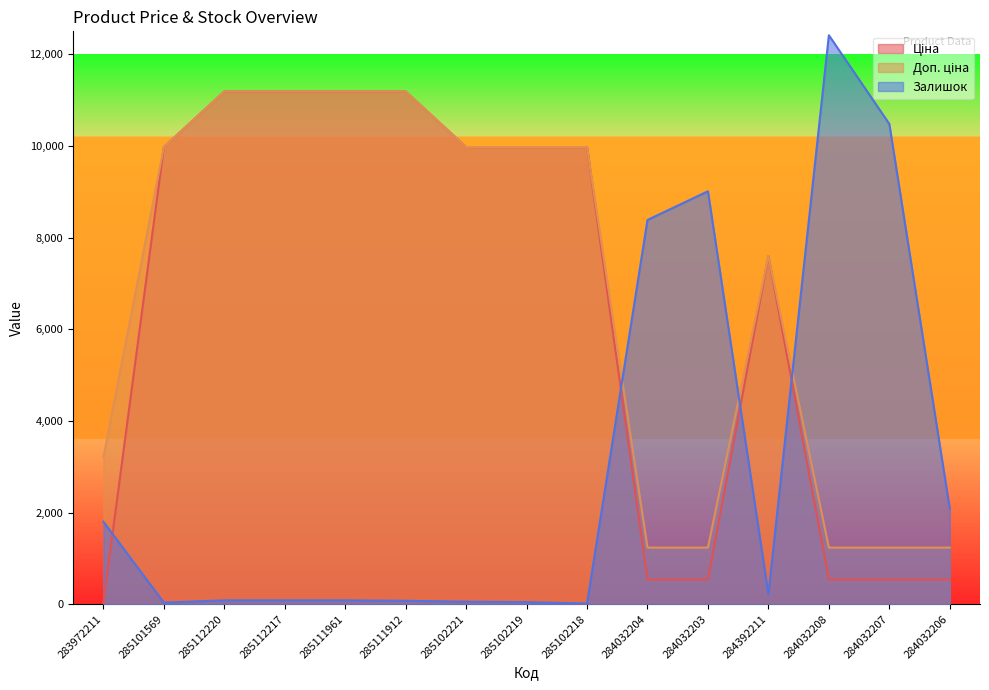

What is the label of the 4th point from the right?

284392211